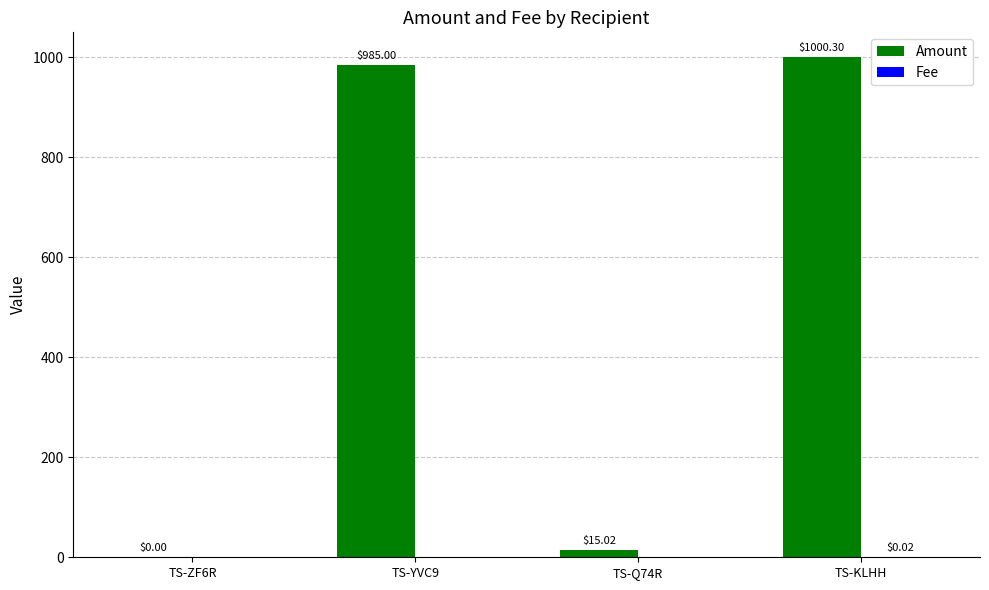

What is the difference between the Amount values at TS-ZF6R and TS-Q74R?

15.0